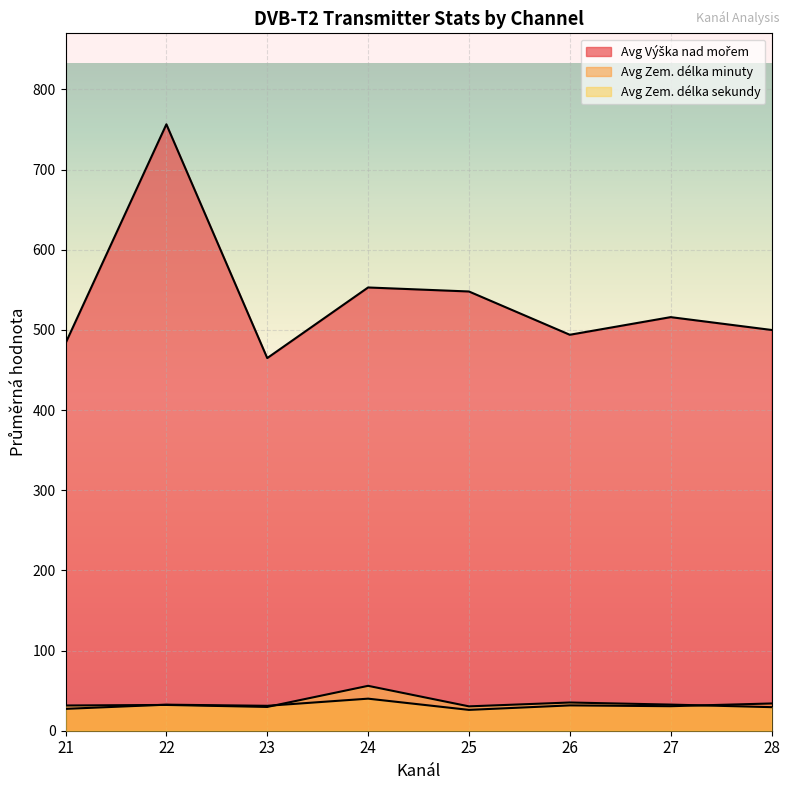

How many lines are shown in the chart?

3